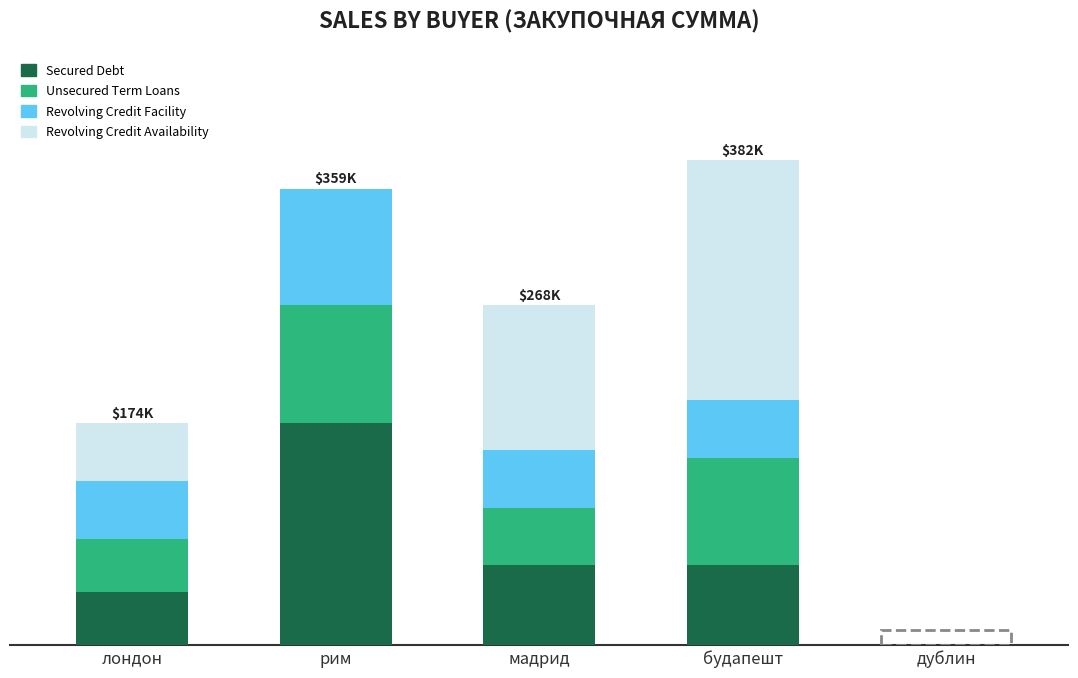

What are all the series names shown in the legend?

Secured Debt, Unsecured Term Loans, Revolving Credit Facility, Revolving Credit Availability